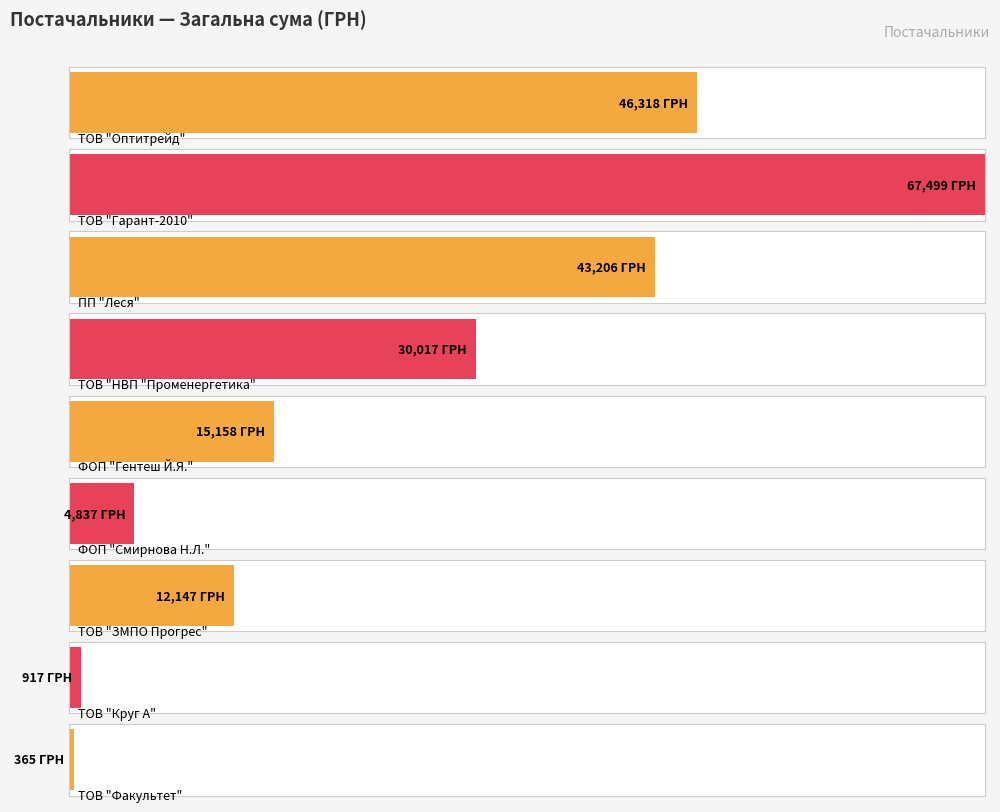

Reading left to right, what are all the values shown in this chart?

46318.3	67499.4	43206.5	30016.8	15158.3	4837.3	12147.0	916.9	365.0